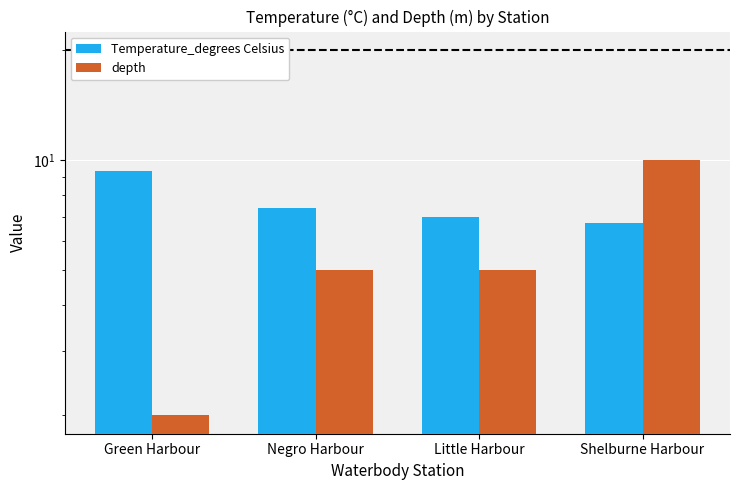

Is the value of depth at Shelburne Harbour greater than the value of Temperature_degrees Celsius at Little Harbour?

Yes